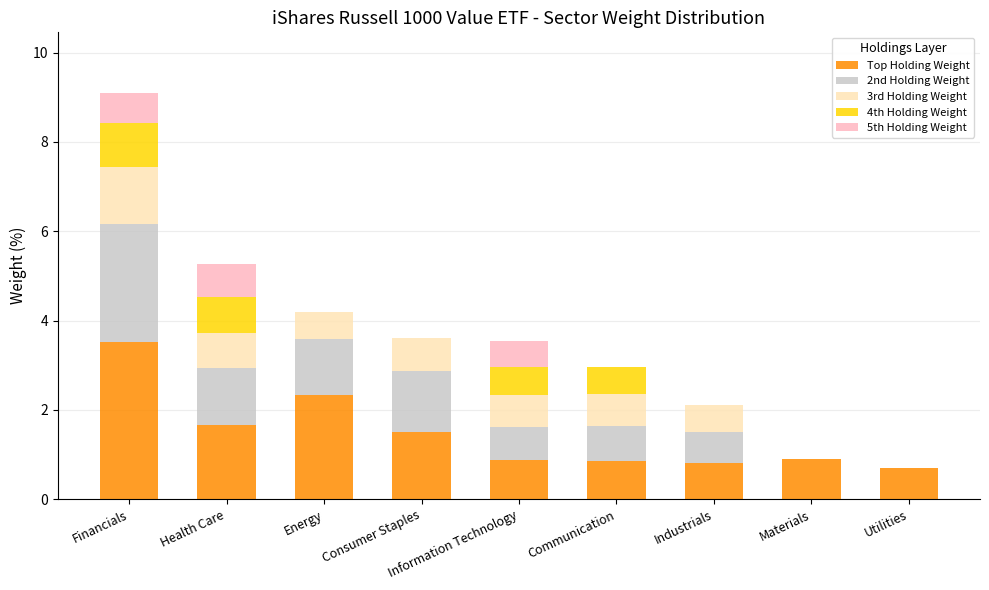

True or false: Top Holding Weight has a value of 0.7 at Utilities.

True